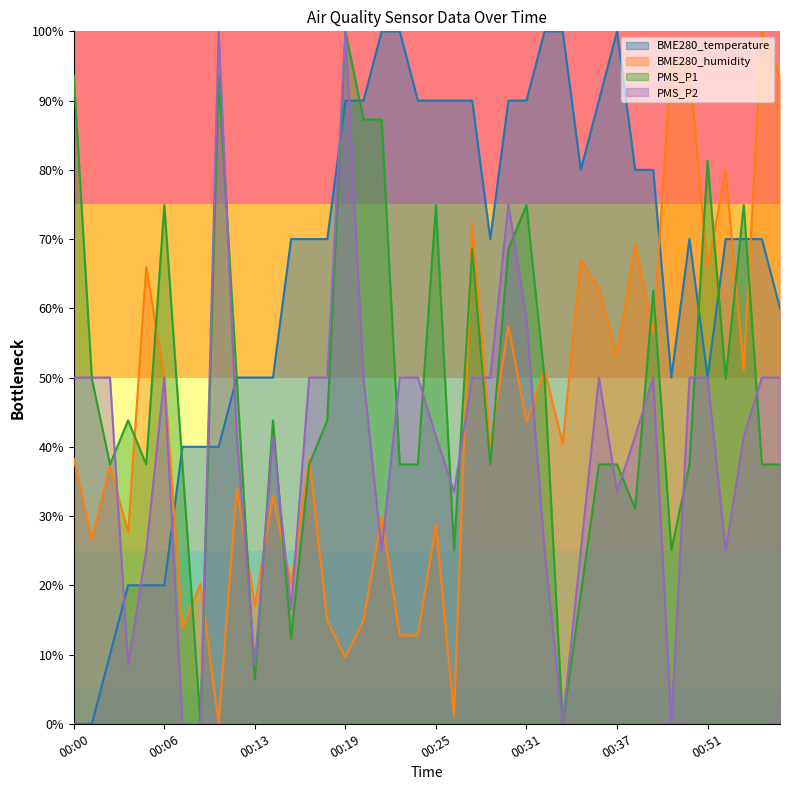

What is the sum of the PMS_P2 values at 00:50 and 00:40?

100.0